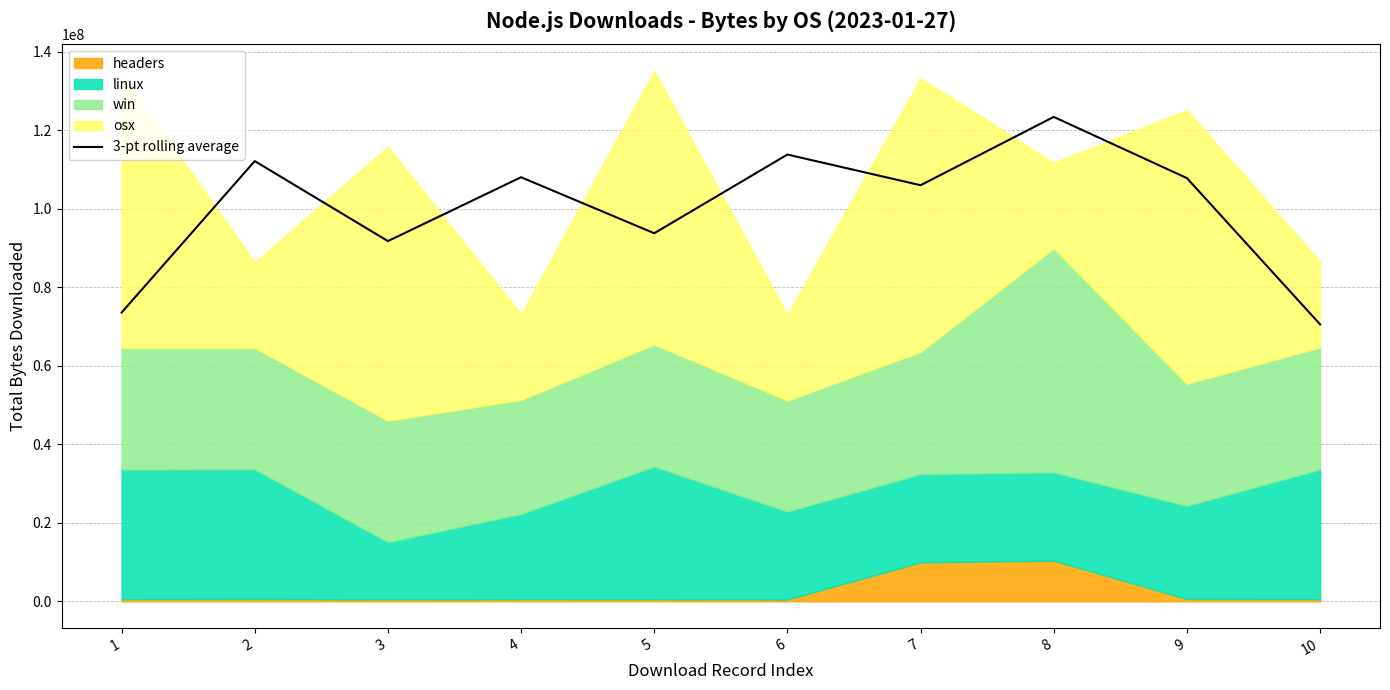

What is the average value?

100100435.1